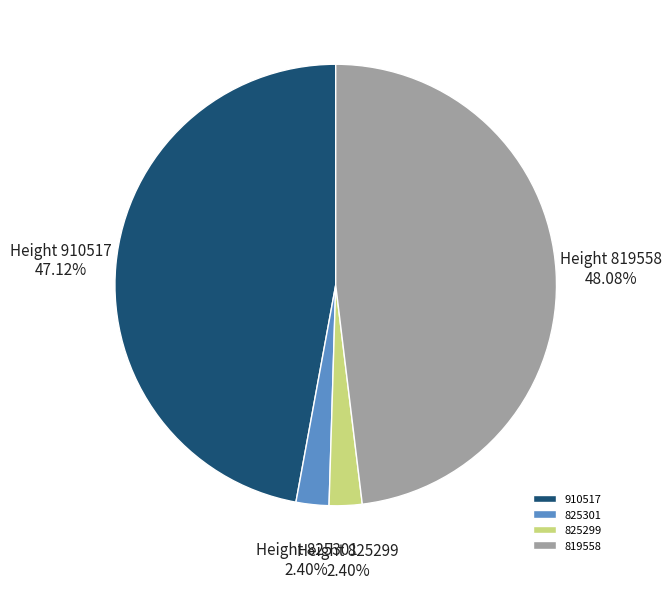

Approximately how many times larger is the value at 910517 compared to 819558?

1.0